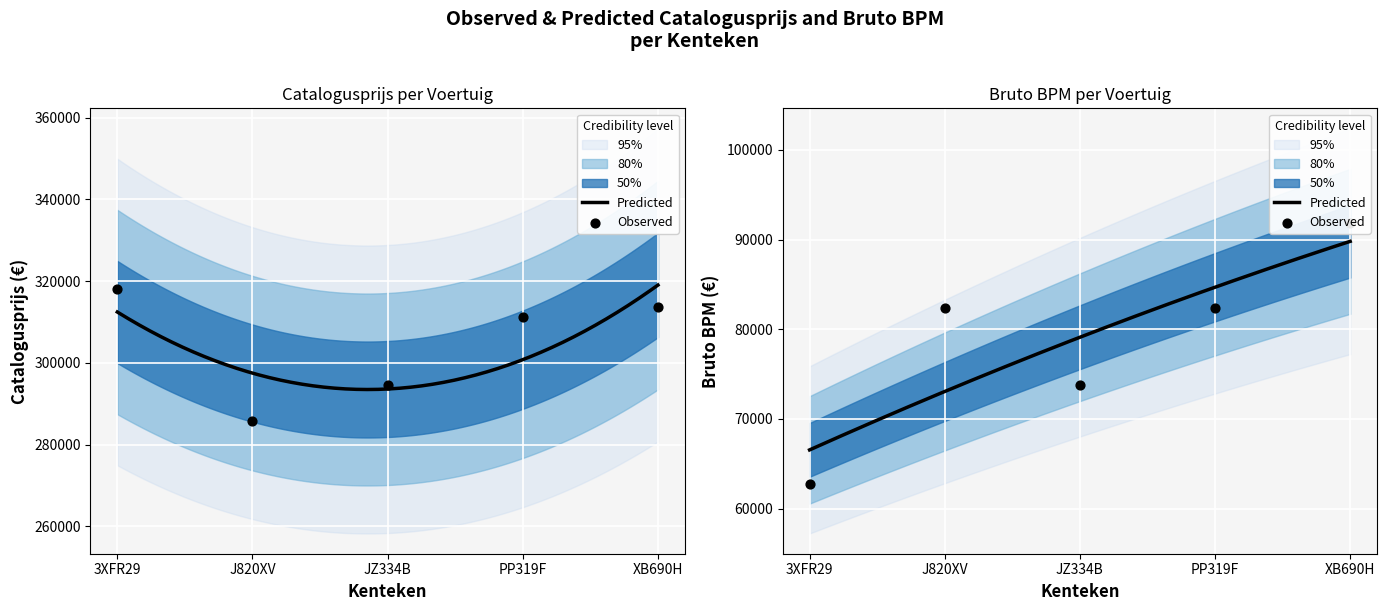

Which series has the largest total across all categories?

catalogusprijs